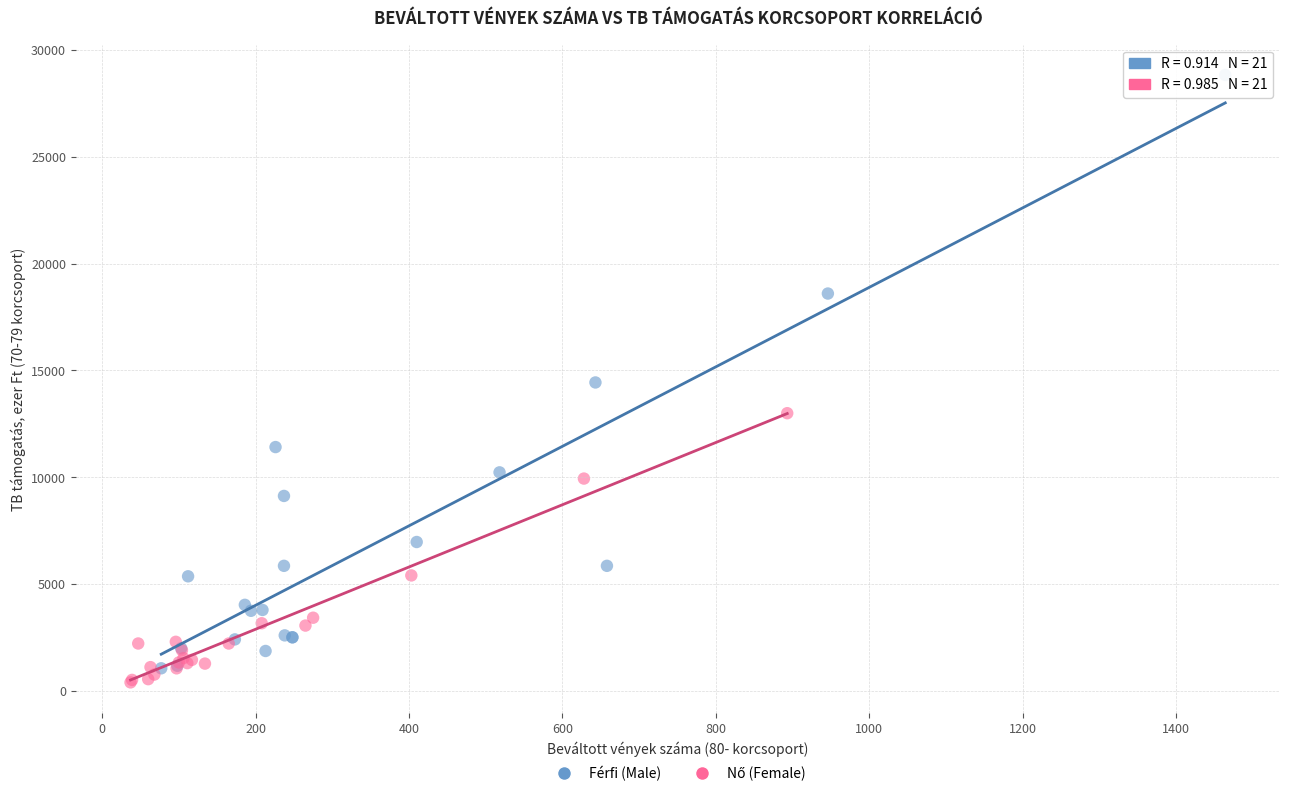

Which series contains the highest Y value?

Férfi (Male)